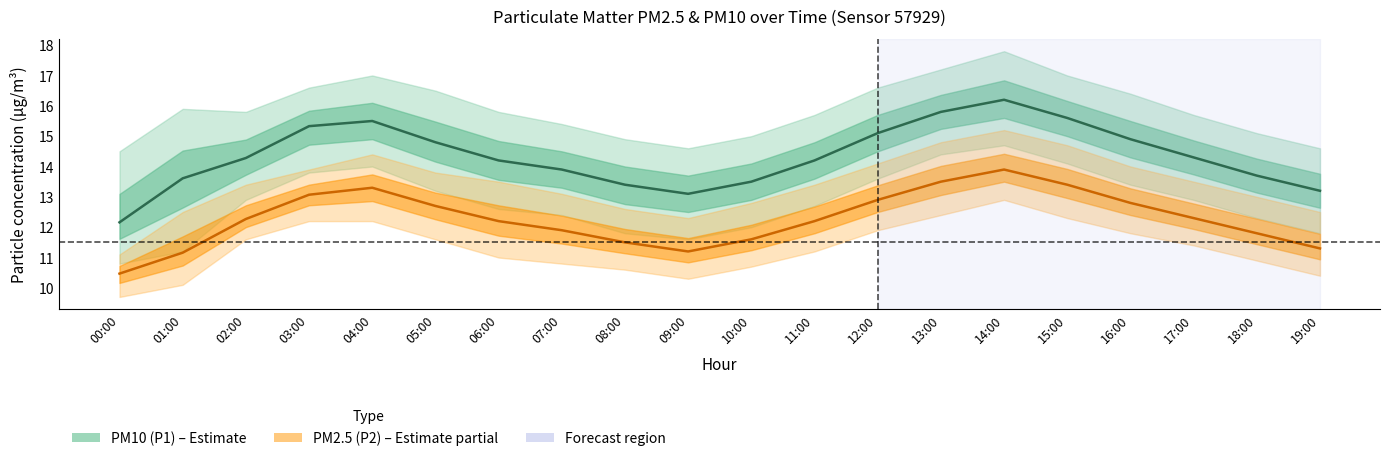

List the labels in order of PM2.5 (P2) value, largest first.

14:00, 13:00, 15:00, 04:00, 03:00, 12:00, 16:00, 05:00, 17:00, 02:00, 06:00, 11:00, 07:00, 18:00, 10:00, 08:00, 19:00, 09:00, 01:00, 00:00